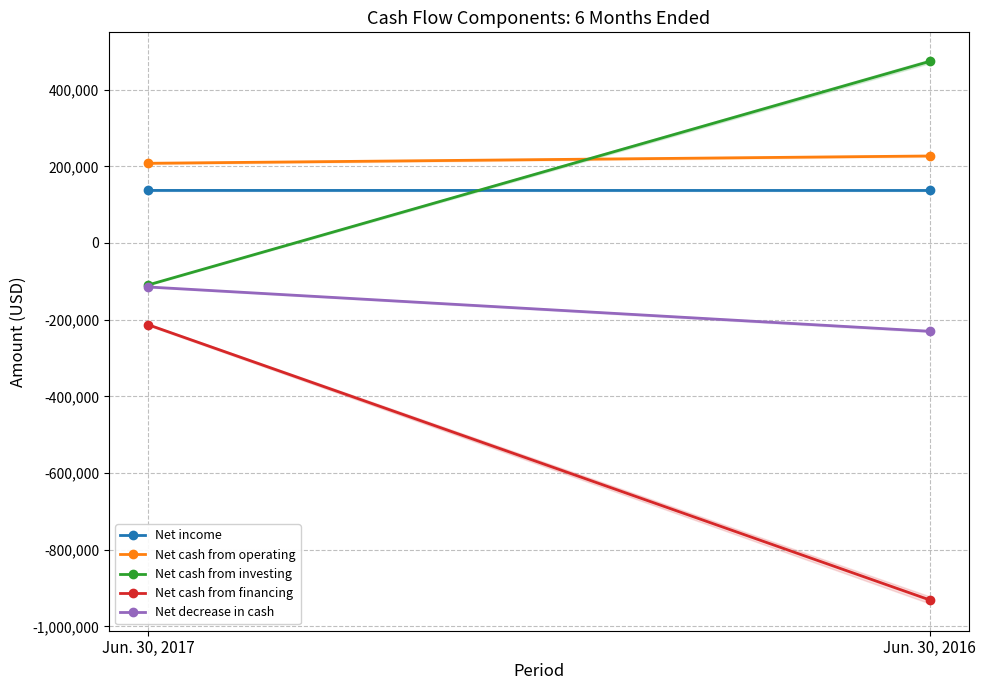

Reading right to left, list all the values displayed in this chart.

Net income: Jun. 30, 2016=137022	Jun. 30, 2017=137119
Net cash from operating: Jun. 30, 2016=226946	Jun. 30, 2017=207889
Net cash from investing: Jun. 30, 2016=473763	Jun. 30, 2017=-109439
Net cash from financing: Jun. 30, 2016=-930979	Jun. 30, 2017=-213116
Net decrease in cash: Jun. 30, 2016=-230270	Jun. 30, 2017=-114666